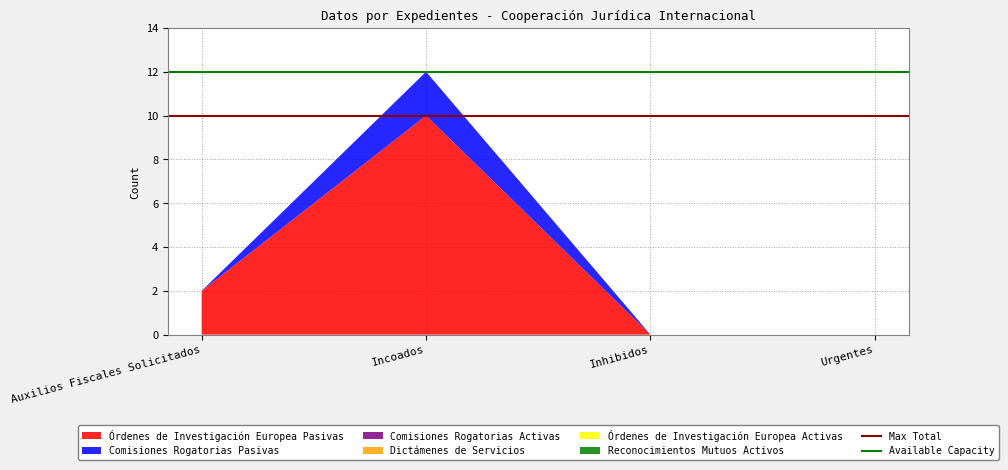

Does the chart have visible grid lines?

Yes